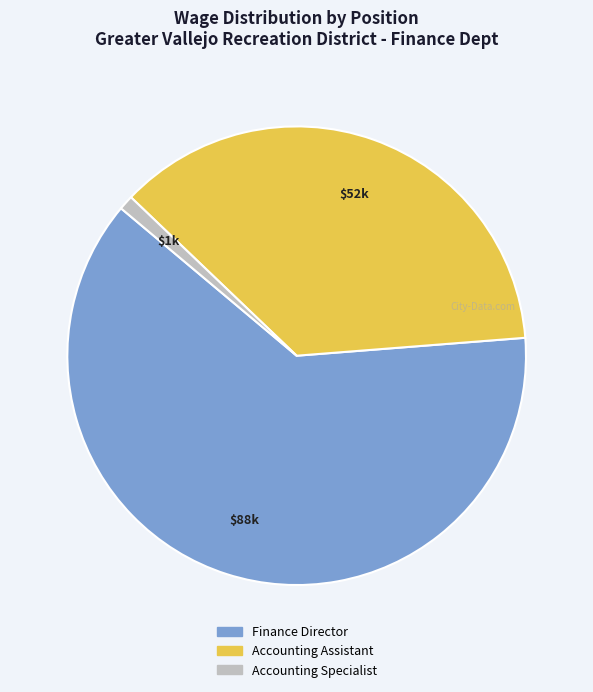

Is it true that Finance Director is 53% of the pie?

False